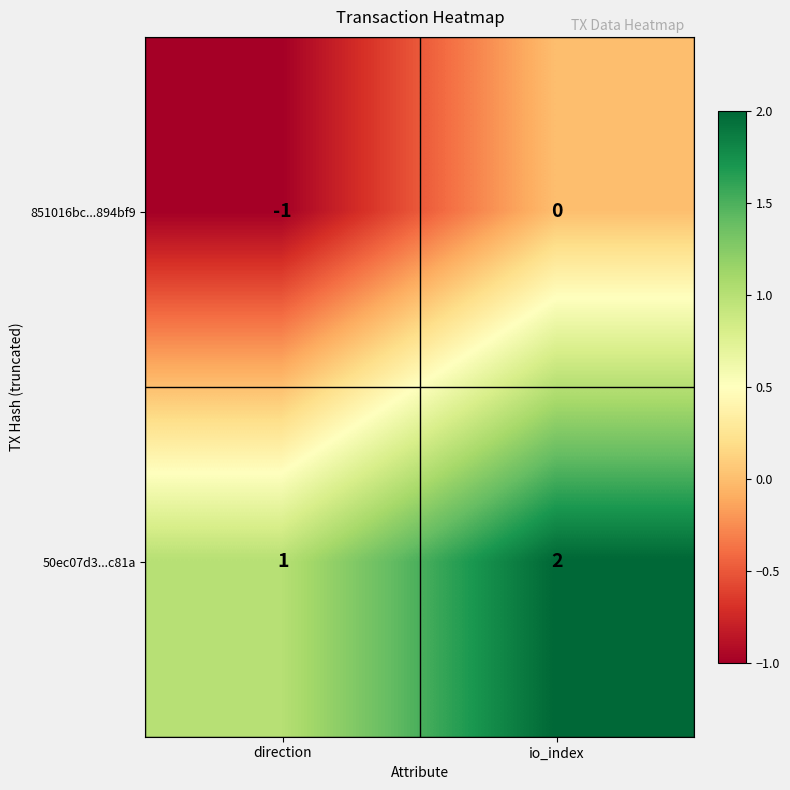

Reading left to right, list all the values displayed in this chart.

851016bc...894bf9: direction=-1	io_index=0
50ec07d3...c81a: direction=1	io_index=2